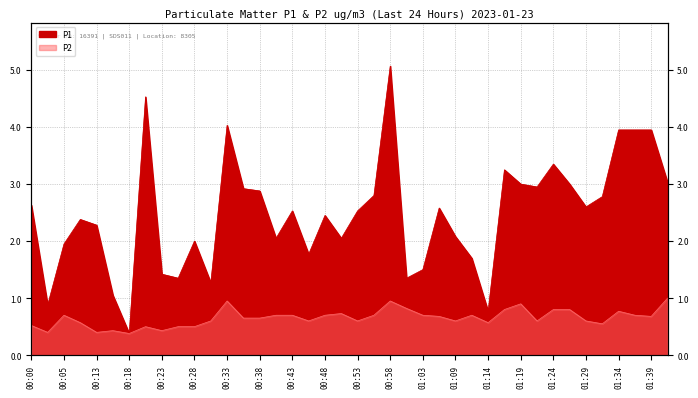

What are all the series names shown in the legend?

P1, P2